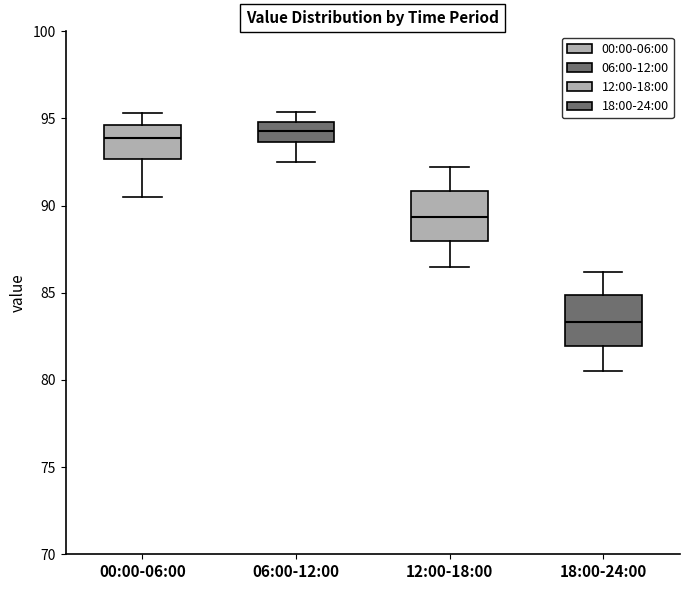

Reading left to right, transcribe this box plot: for each box, give where its median line is, the range the box spans, and where its two whiskers end, as read against the y-axis. The values are not printed on the chart, so give them approximately, as read against the axis.

00:00-06:00: median 94.0, box 92.5 to 94.5, whiskers 90.5 to 95.5
06:00-12:00: median 94.5, box 93.5 to 95.0, whiskers 92.5 to 95.5
12:00-18:00: median 89.5, box 88.0 to 91.0, whiskers 86.5 to 92.0
18:00-24:00: median 83.5, box 82.0 to 85.0, whiskers 80.5 to 86.0